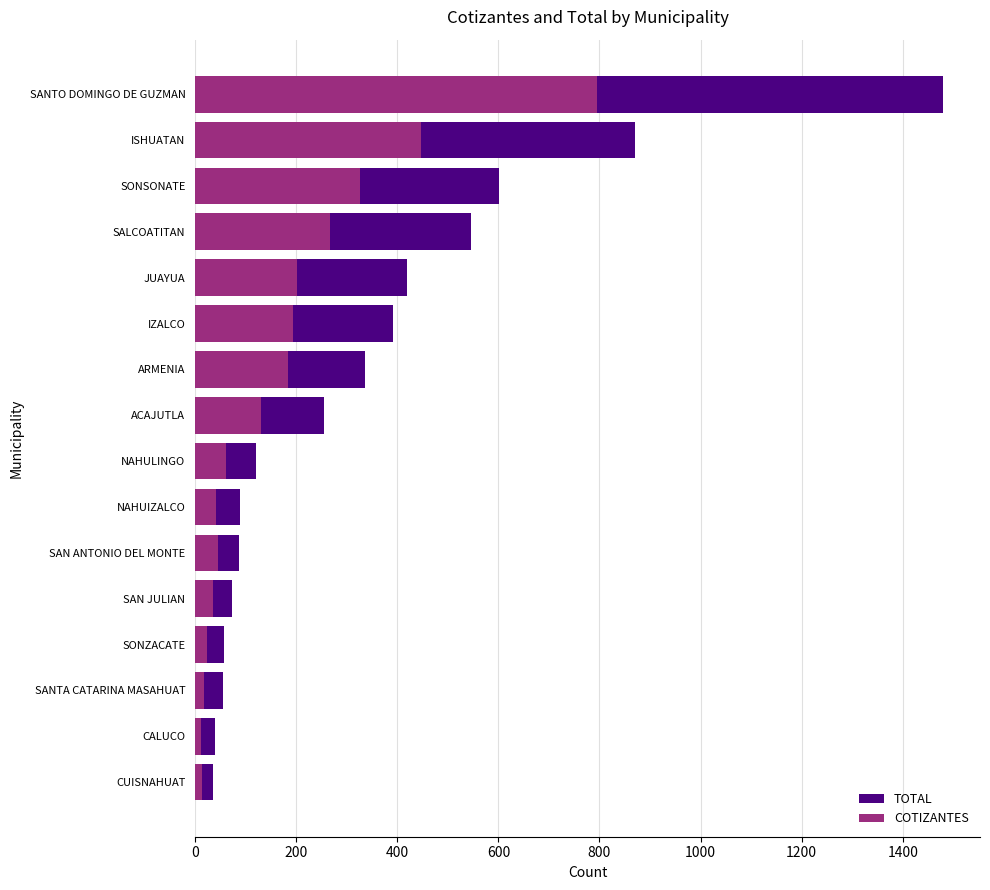

At how many categories does at least one series exceed 181?

8